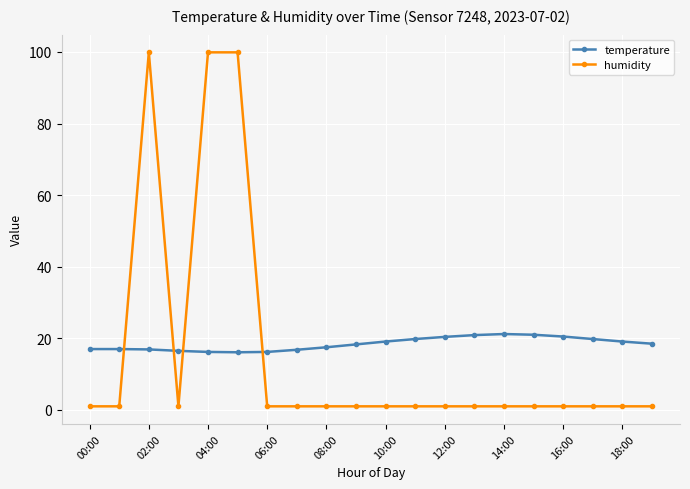

What is the value of the temperature point at the 17th from the left?

20.5